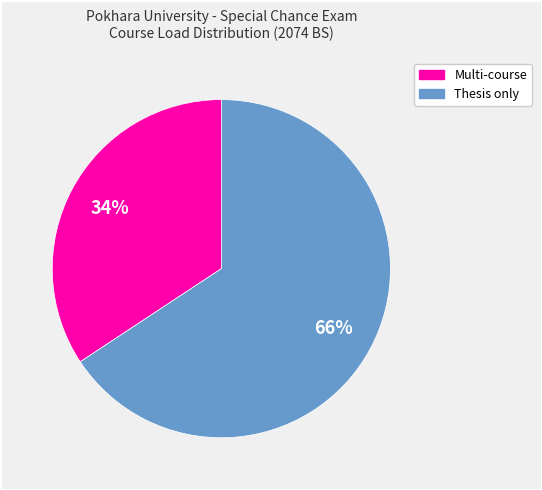

Does any single category account for the majority?

Yes